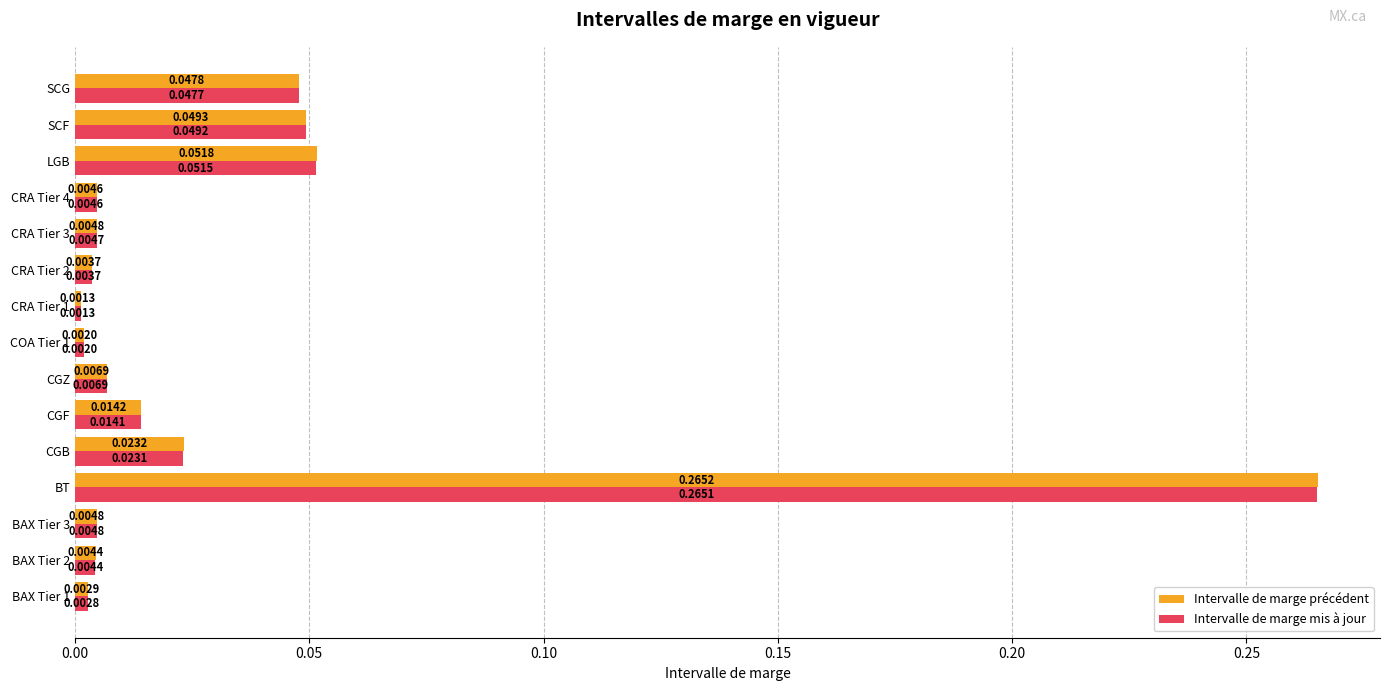

What is the sum of all Intervalle de marge mis à jour values?

0.5